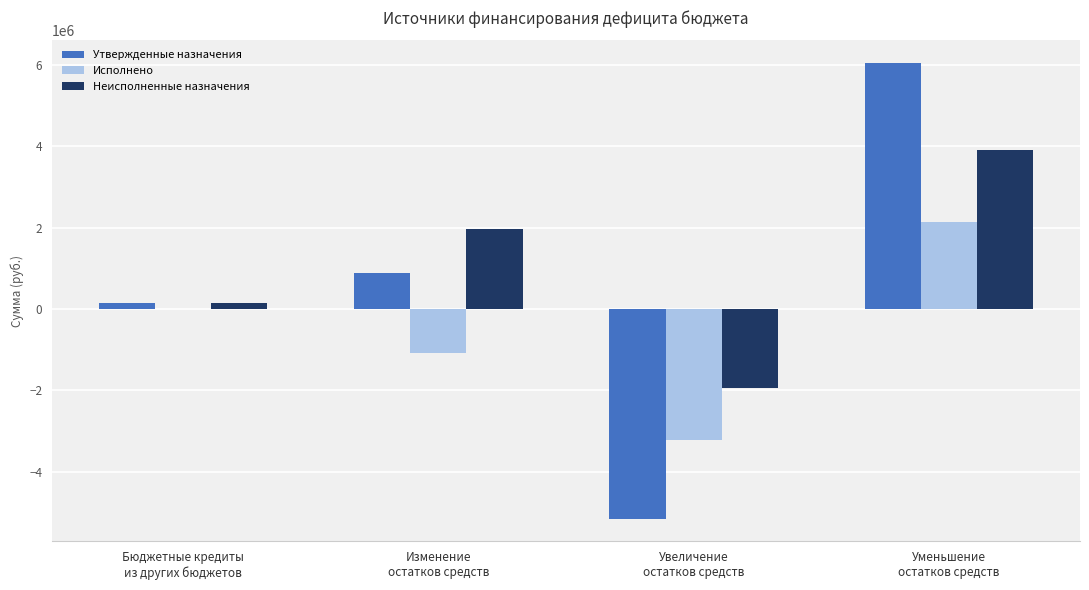

Which series has the widest spread of values?

Утвержденные назначения